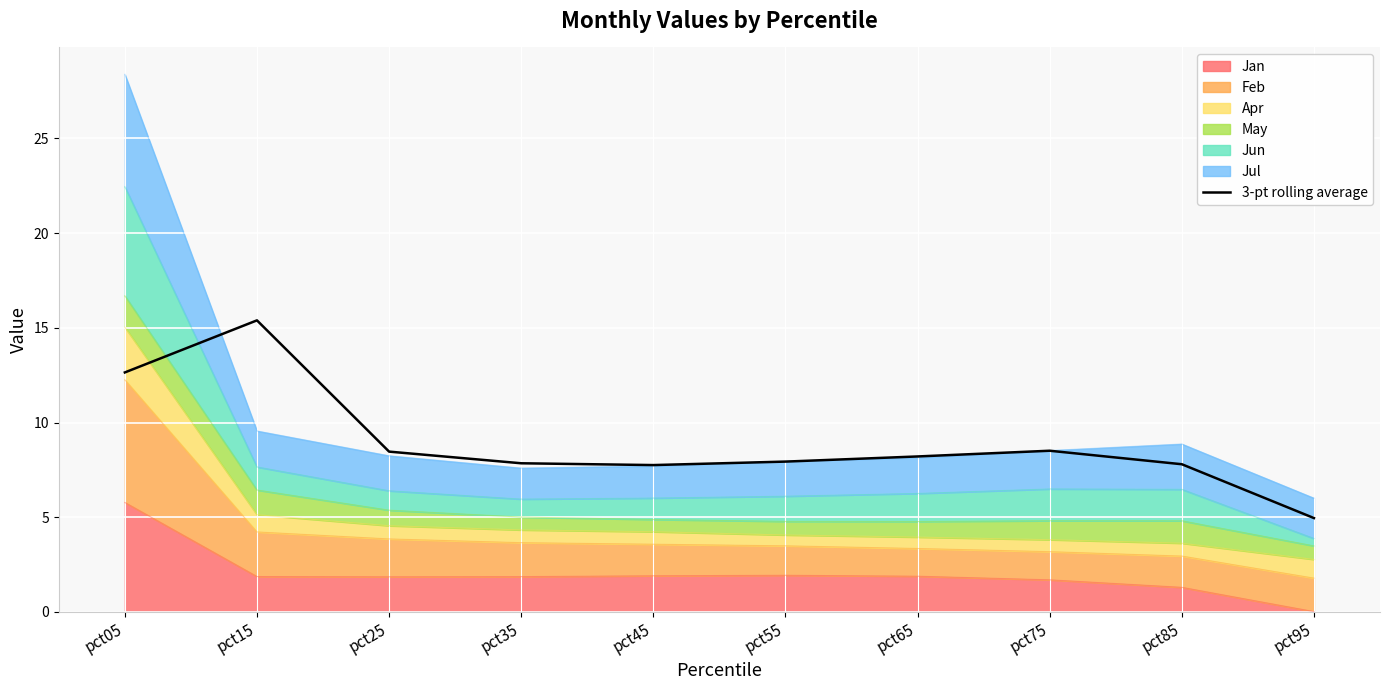

Where is the first local maximum?

pct15